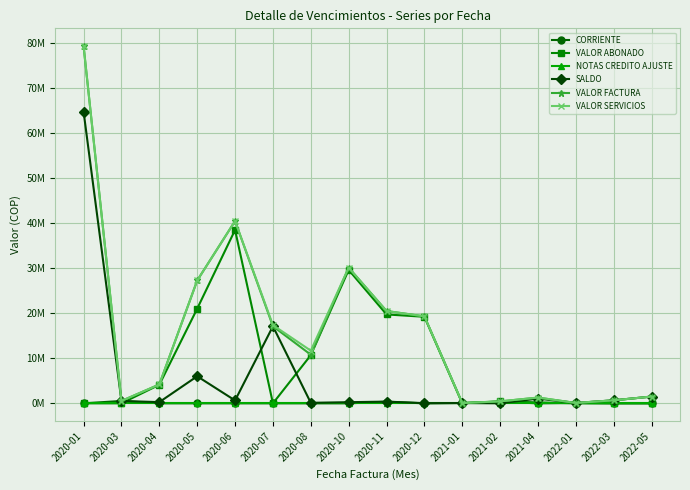

What is the label of the 6th point from the left?

2020-07